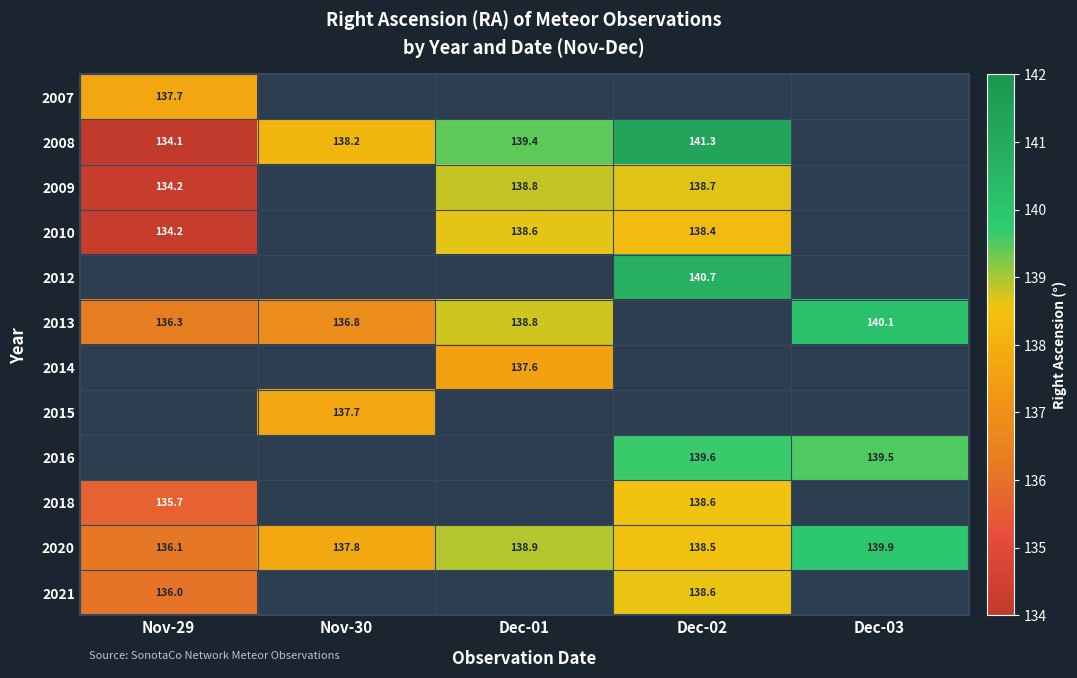

At how many categories does at least one series exceed 17?

5